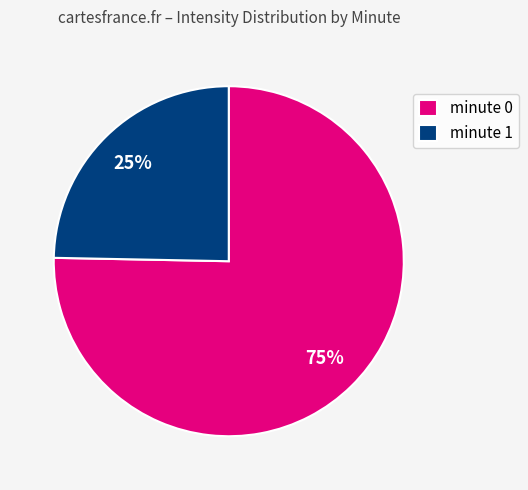

What percentage is the minute 1 slice, to the nearest percent?

25%